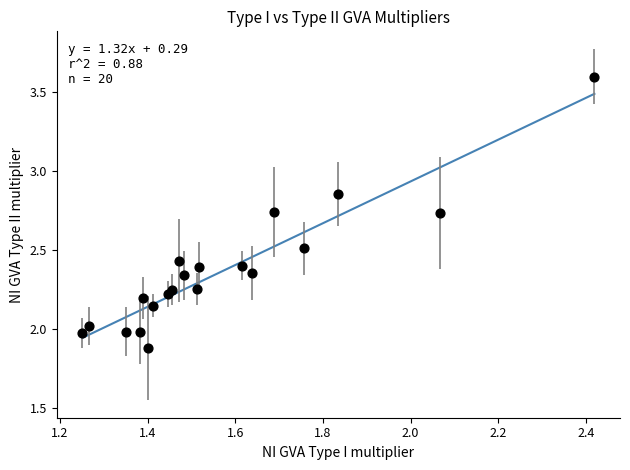

What is the range of Y values (max minus min)?

1.7